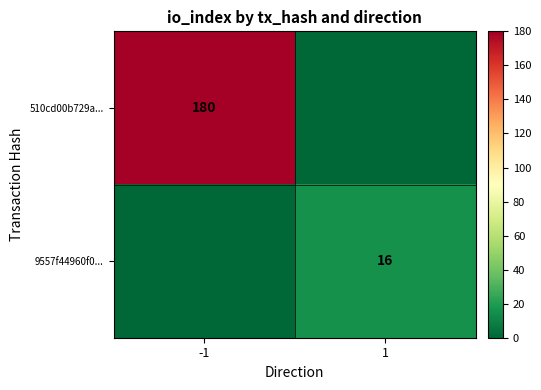

The value of 510cd00b729a... at -1 is 180. True or false?

True